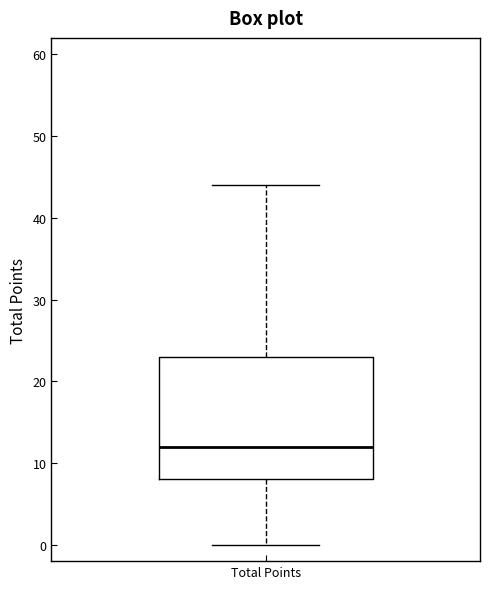

Transcribe this box plot: give where the median line is, the range the box spans, and where the two whiskers end, as read against the y-axis. The values are not printed on the chart, so give them approximately, as read against the axis.

median 12, box 8 to 23, whiskers 0 to 44